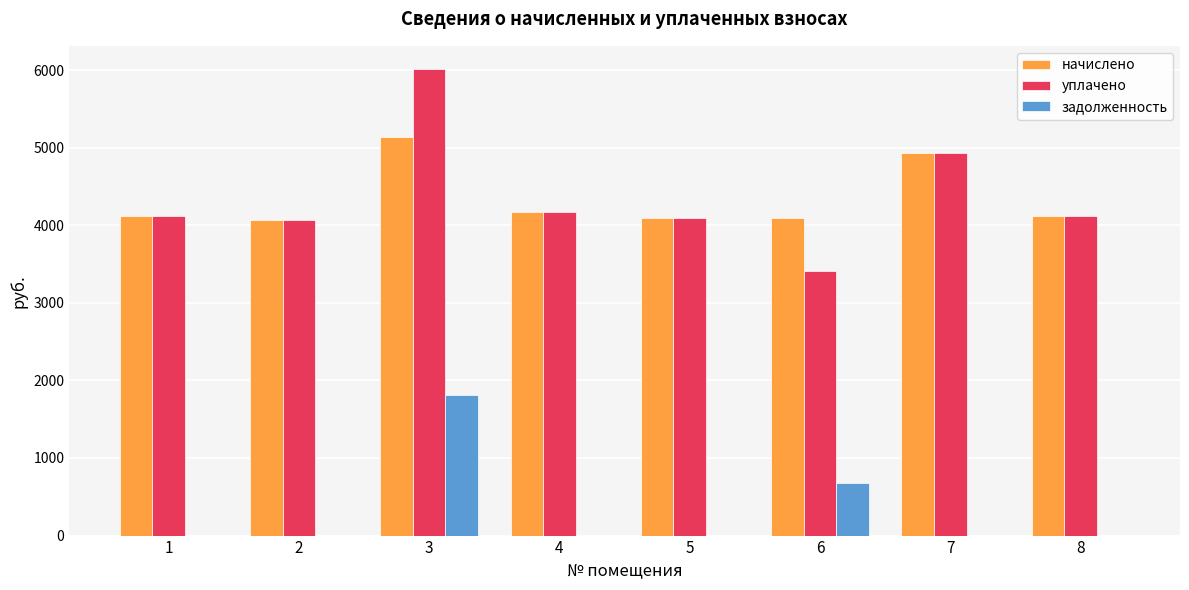

At which category is the sum across all series the highest?

3